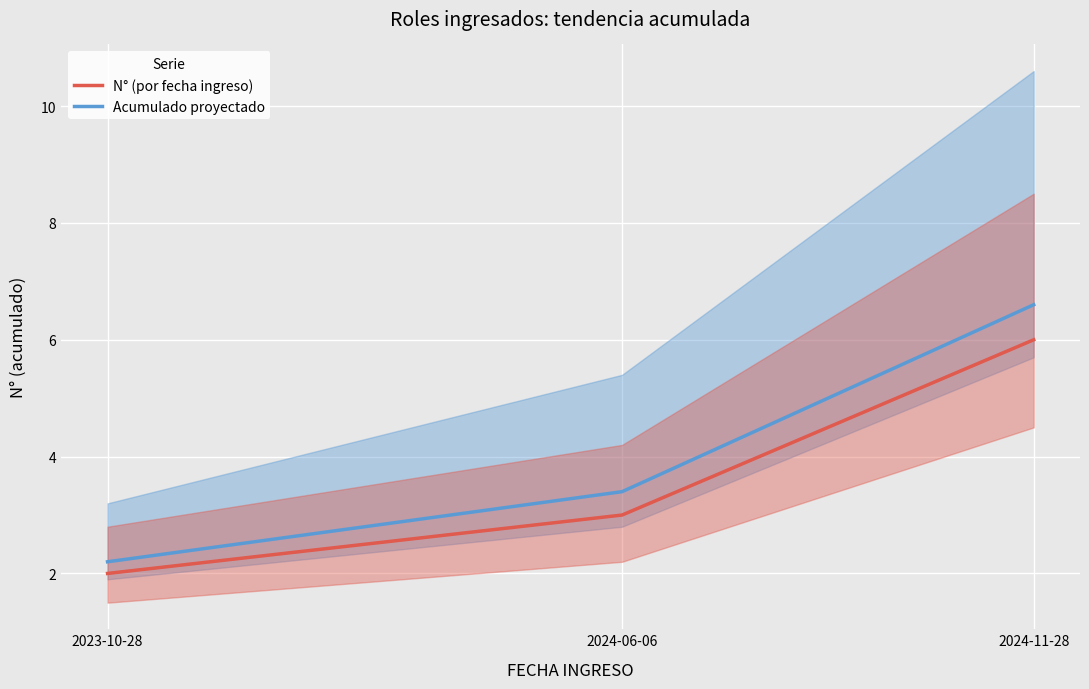

What is the label of the 2nd point from the left?

2024-06-06